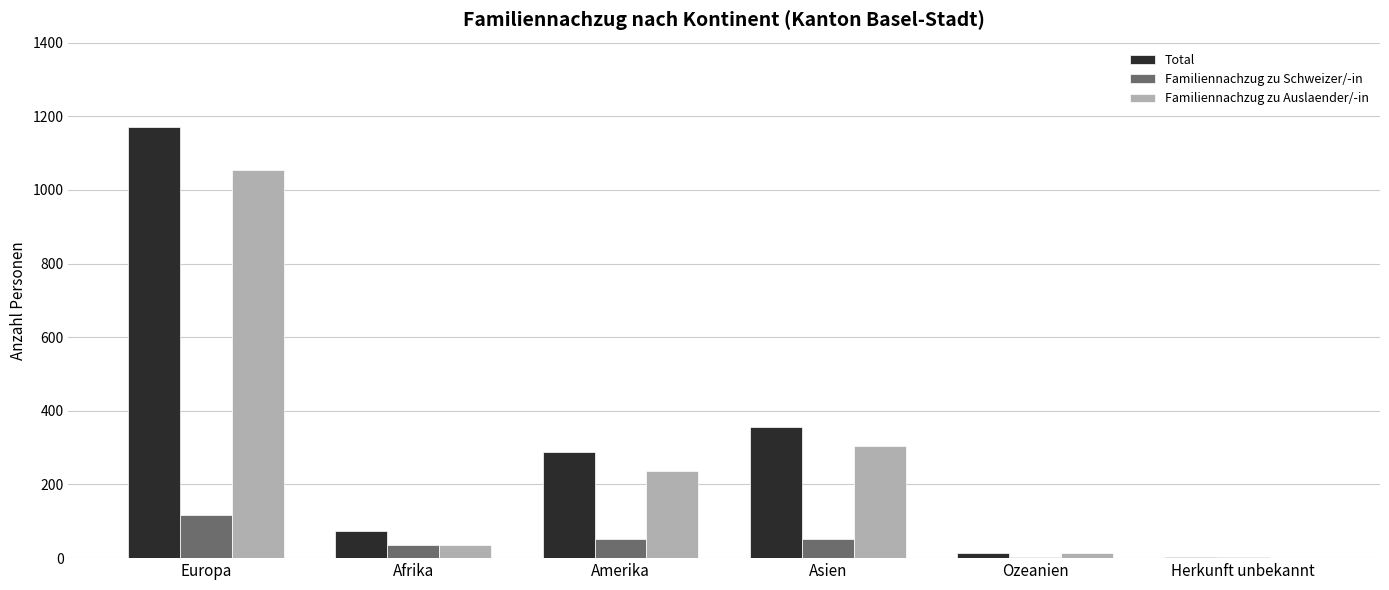

The value of Total at Herkunft unbekannt is 3. True or false?

True